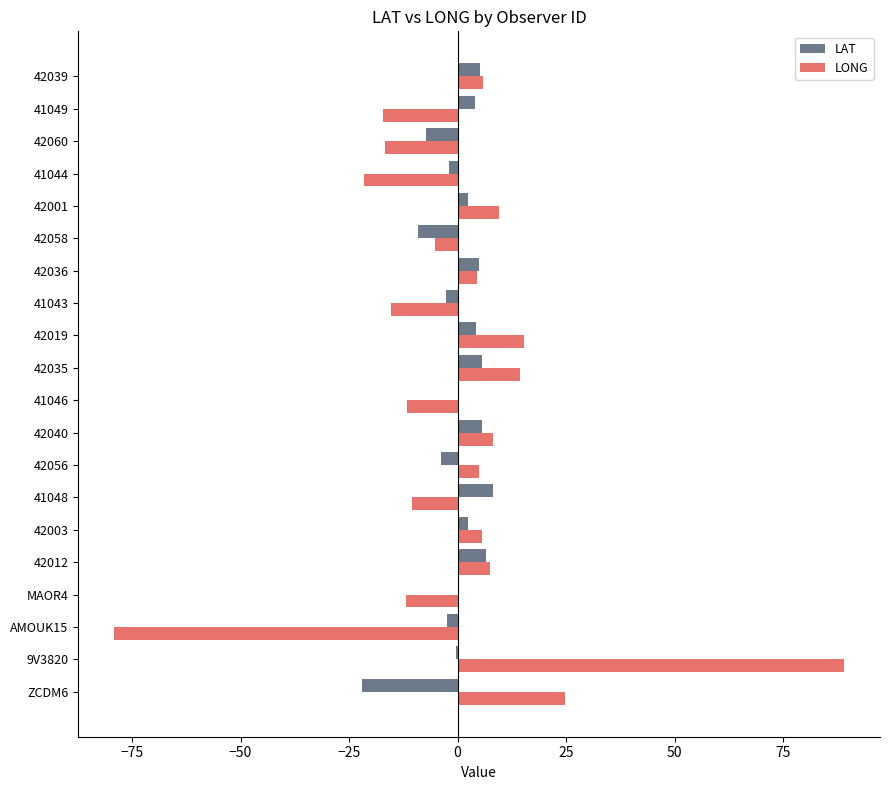

At which category does the chart reach its peak across all series?

9V3820